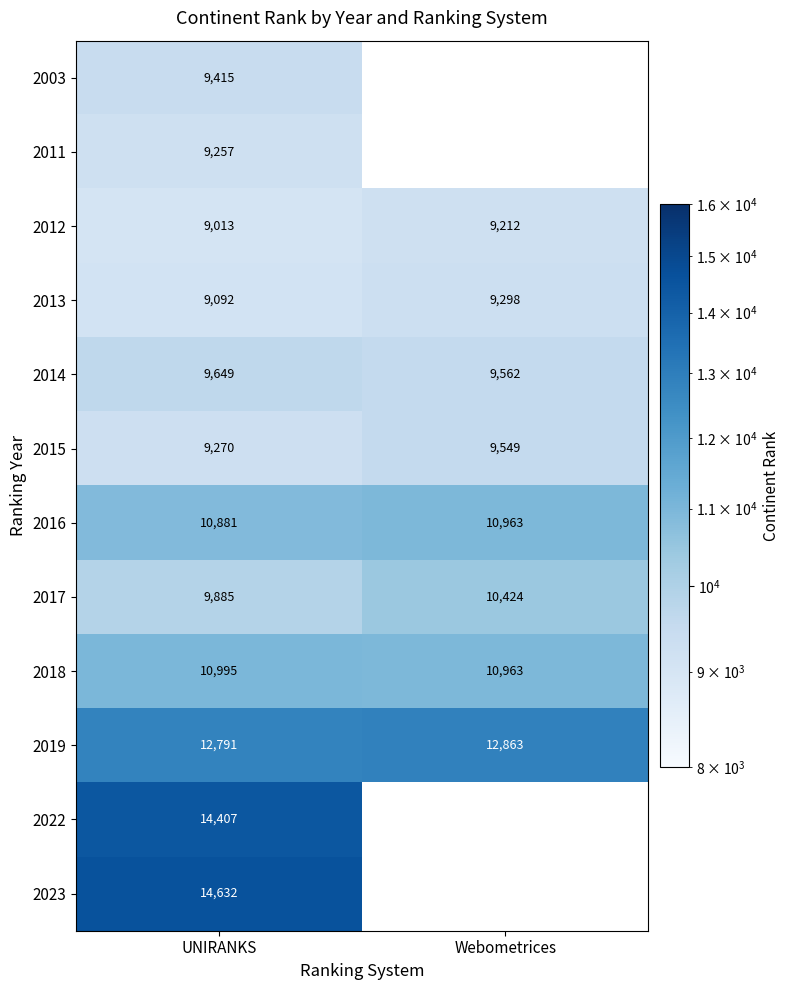

Which category has the highest value in the 2013 series?

Webometrices